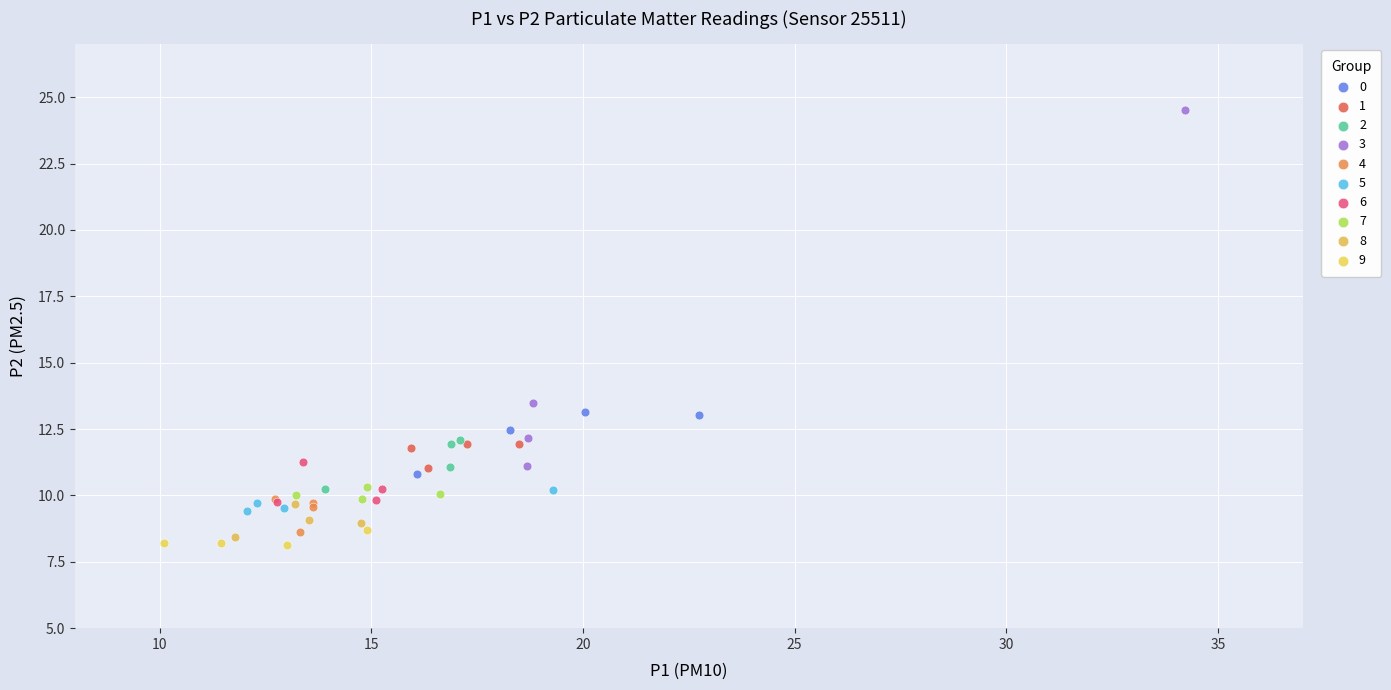

Which series contains the lowest Y value?

9